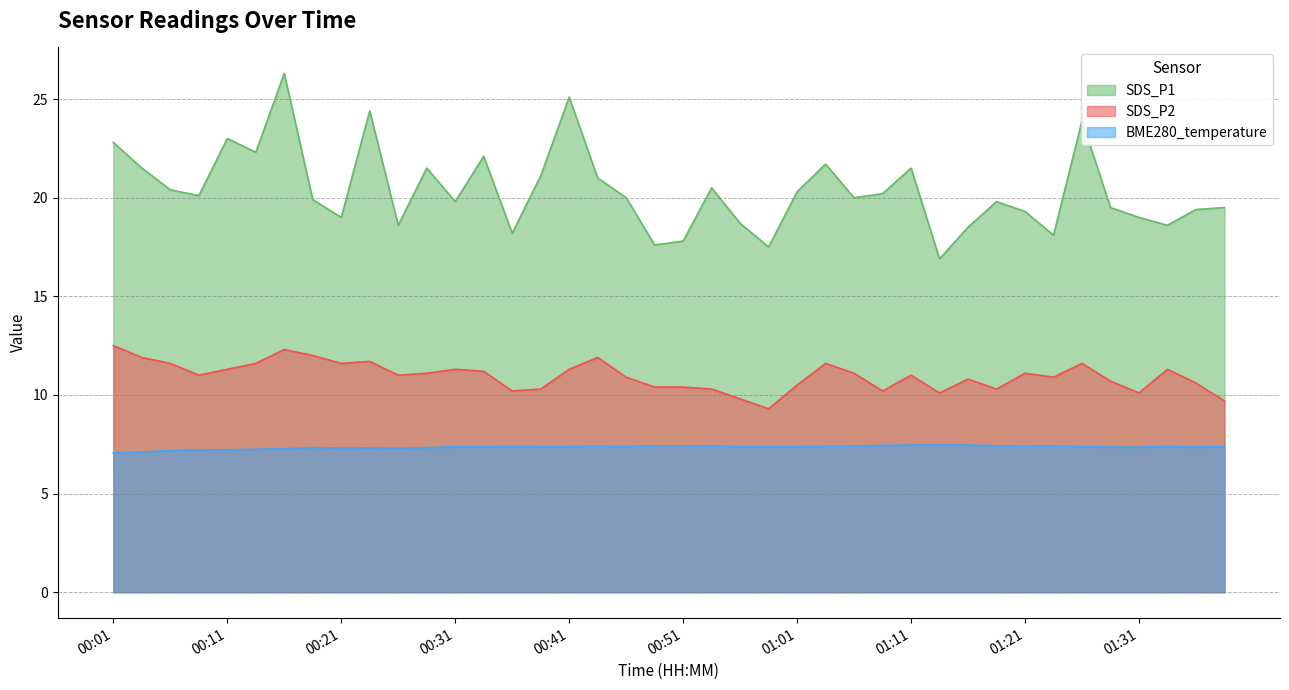

In BME280_temperature, how many points are higher than both neighbors (excluding endpoints)?

6